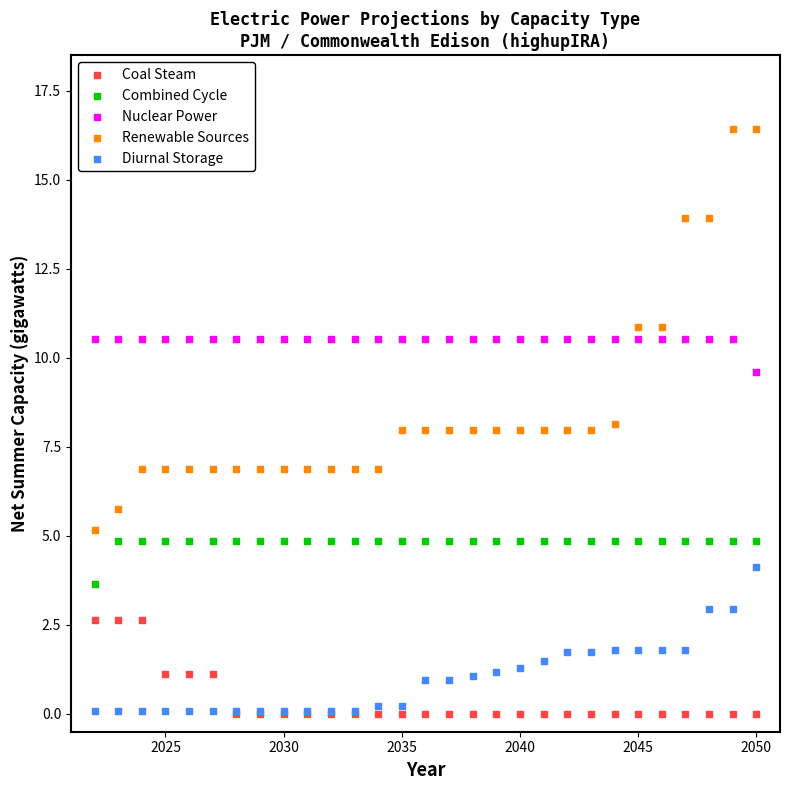

What are all the series names shown in the legend?

Coal Steam, Combined Cycle, Nuclear Power, Renewable Sources, Diurnal Storage